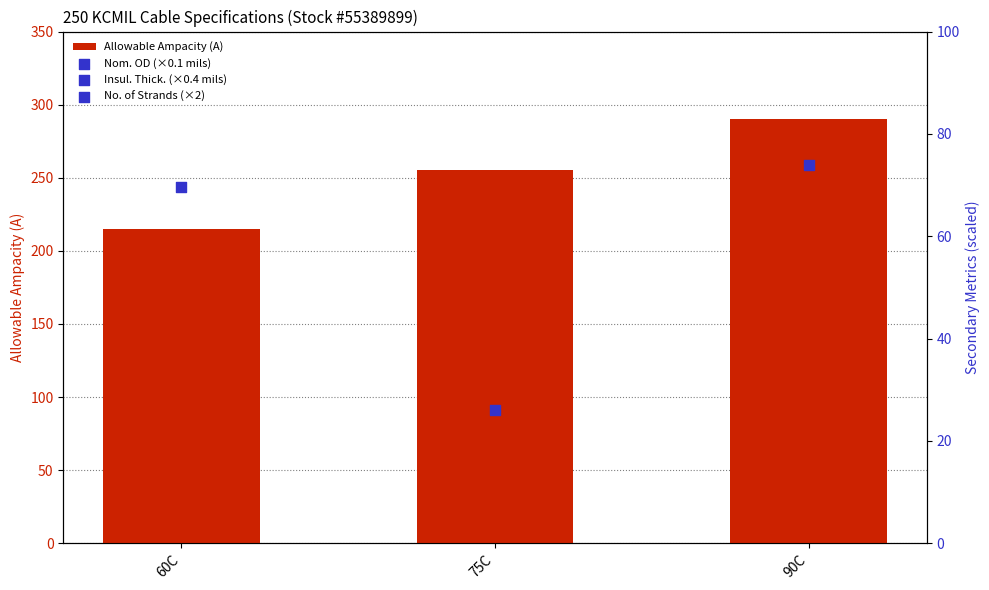

What is the change in value from 75C to 90C?

+35